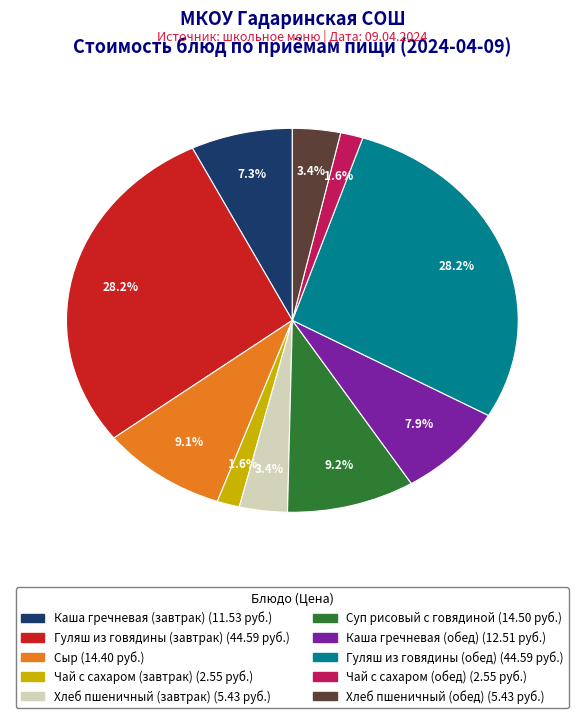

How many slices are in this pie chart?

10